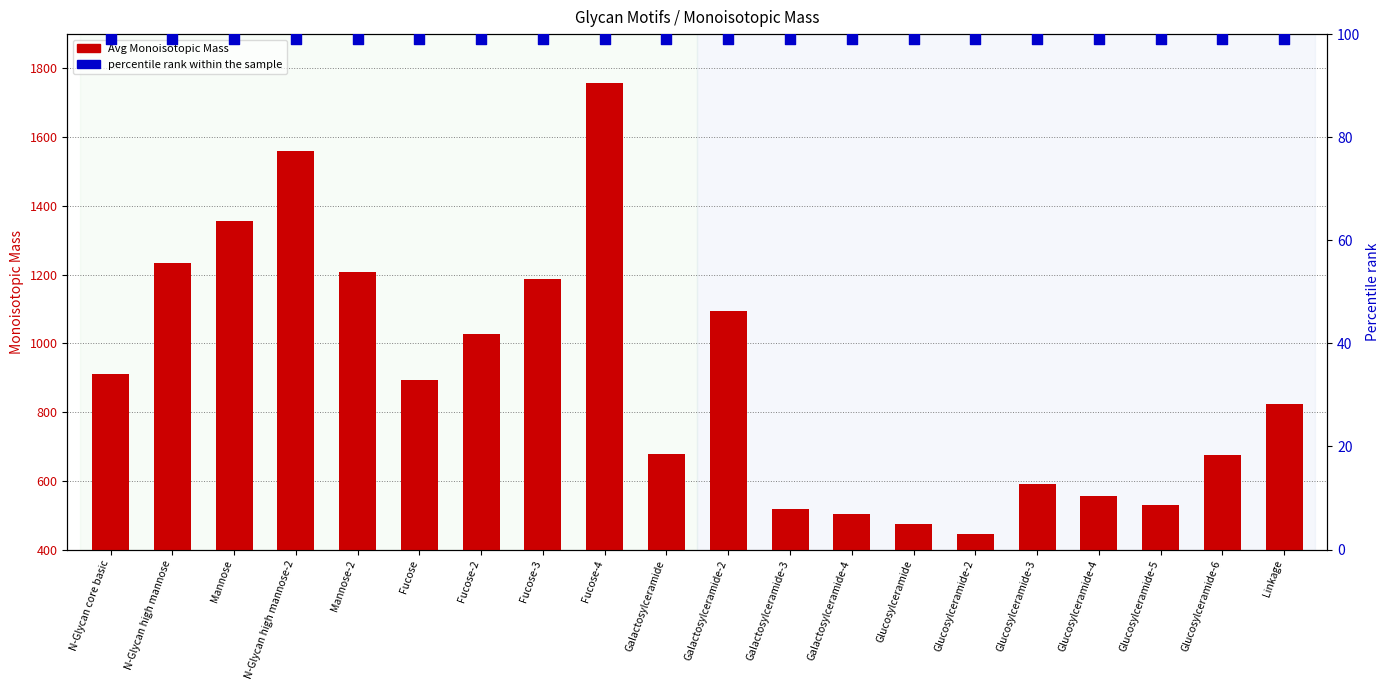

Which series reaches the minimum Y coordinate?

percentile rank within the sample